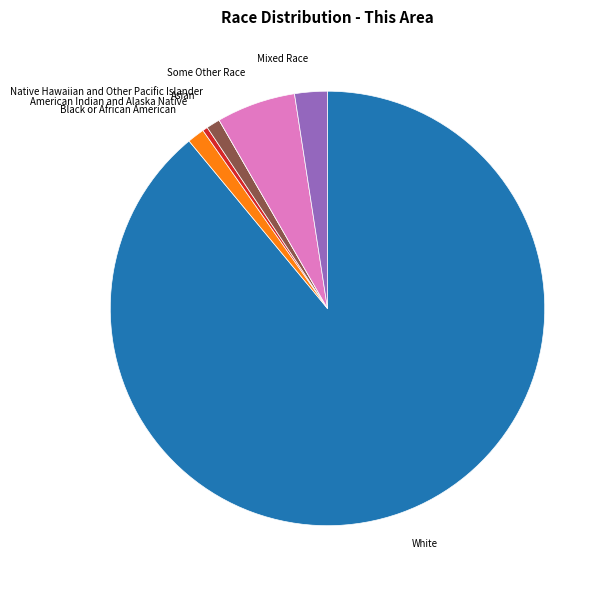

Is there a majority slice in this chart?

Yes